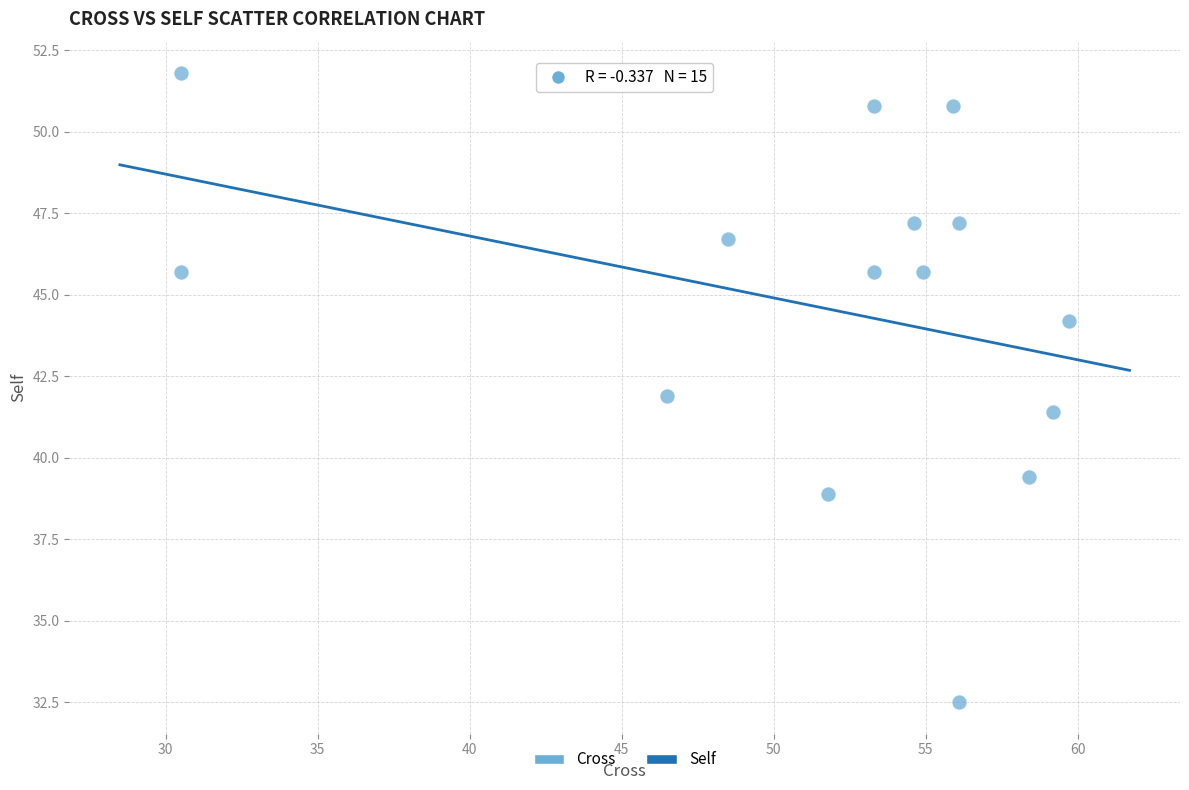

What is the range of X values (max minus min)?

29.2